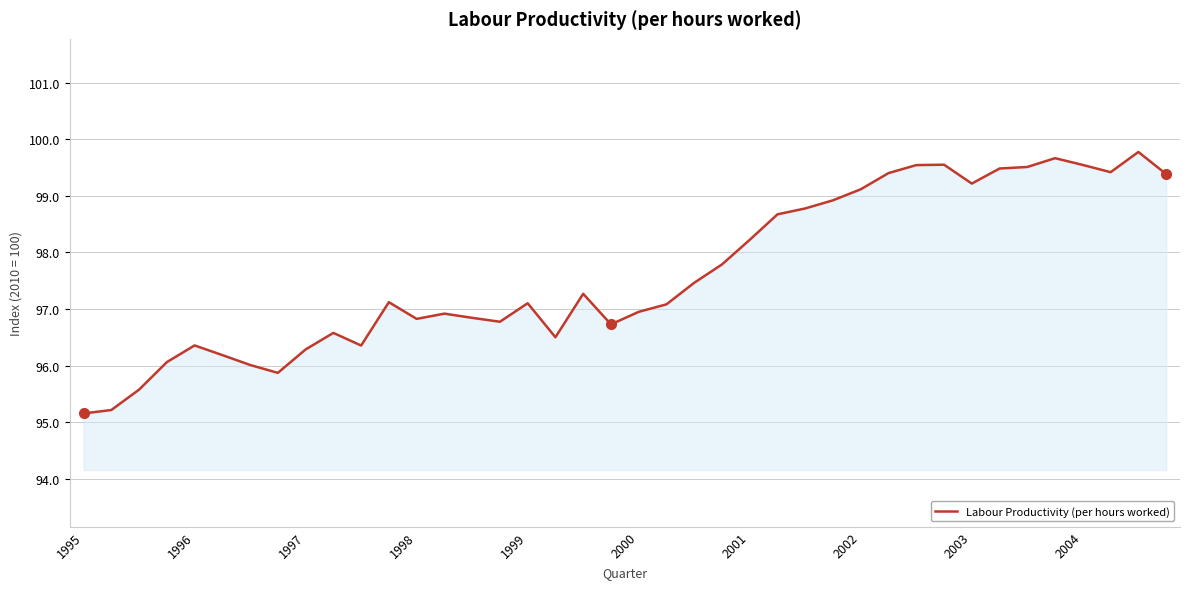

What is the difference between the maximum and minimum values?

4.6